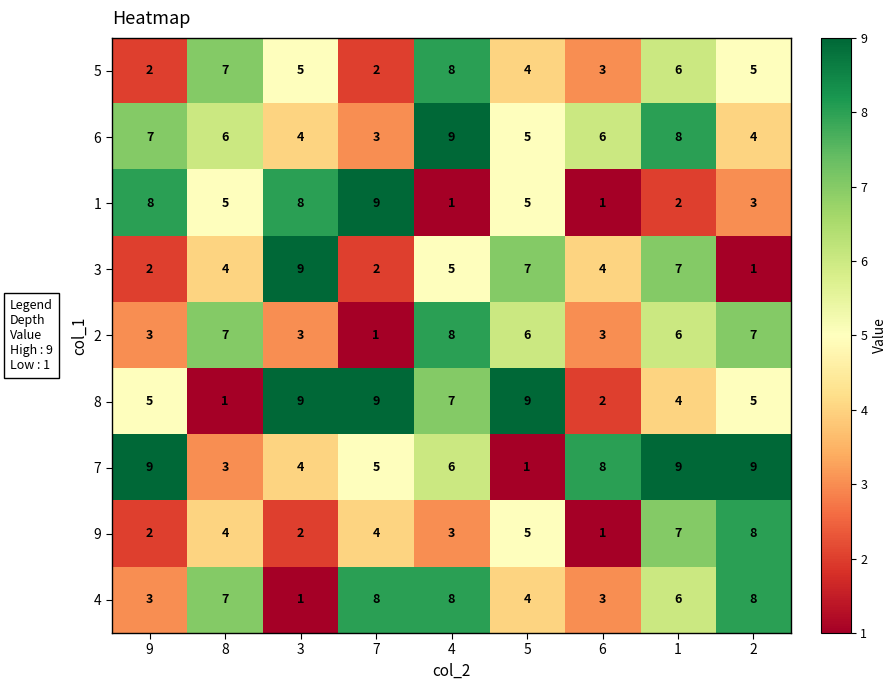

What is the difference between the second highest and minimum values in the 1 series?

7